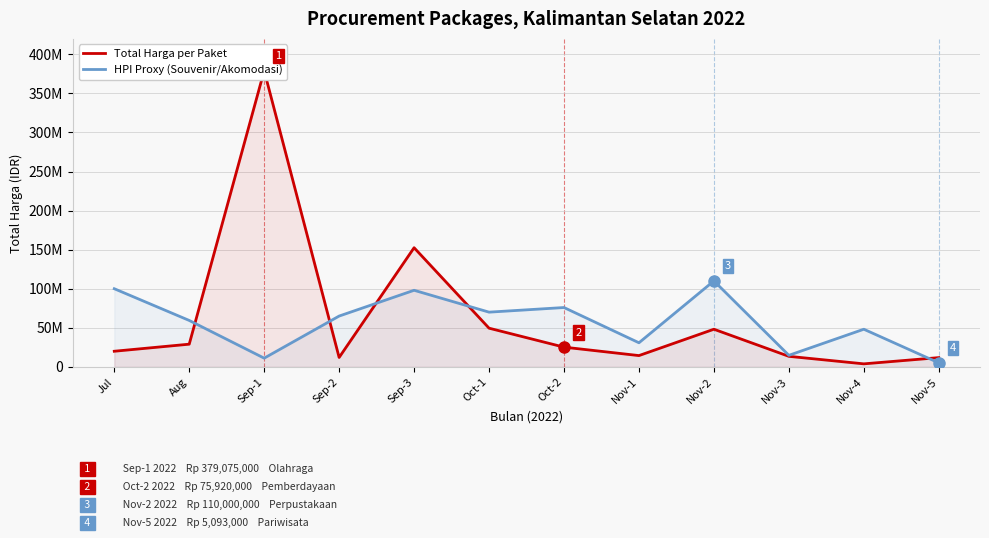

List the series in order of their peak value, lowest first.

HPI Proxy (Souvenir/Akomodasi), Total Harga per Paket